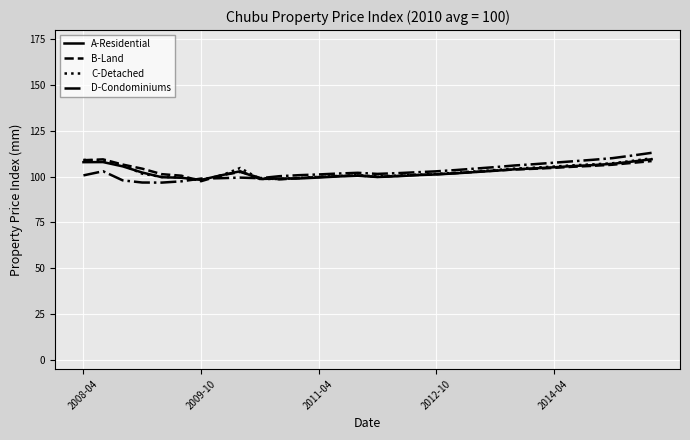

List the series in order of their overall mean, highest first.

C-Detached, D-Condominiums, B-Land, A-Residential